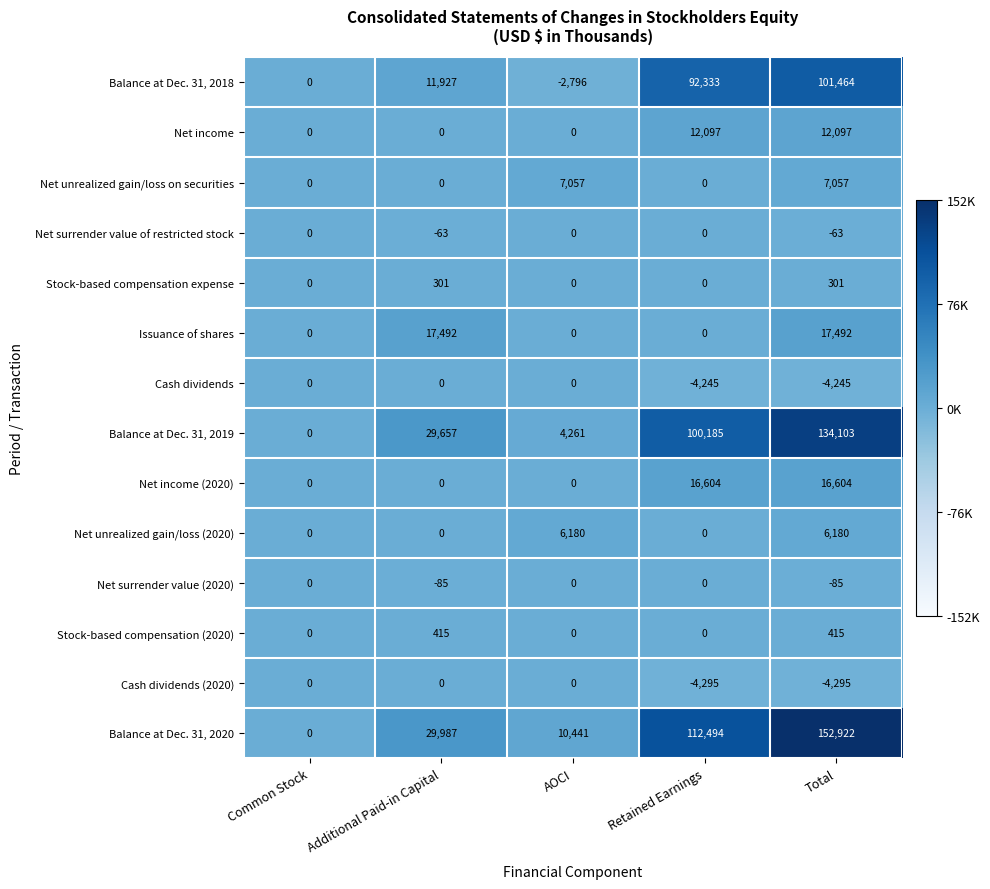

What is the difference between the highest and lowest values at Retained Earnings?

116789